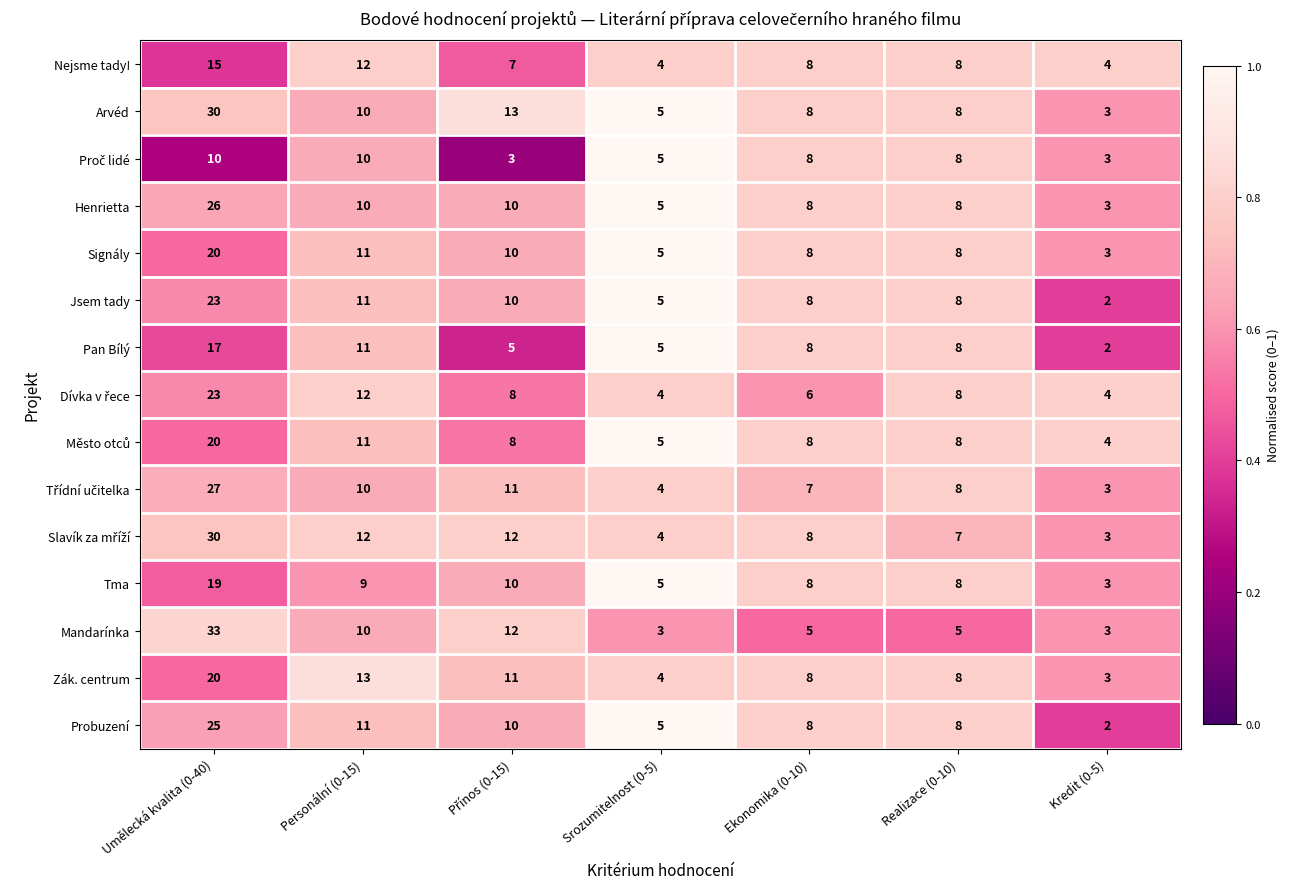

Between Umělecká kvalita (0-40) and Ekonomika (0-10), which series saw the biggest shift?

Mandarínka